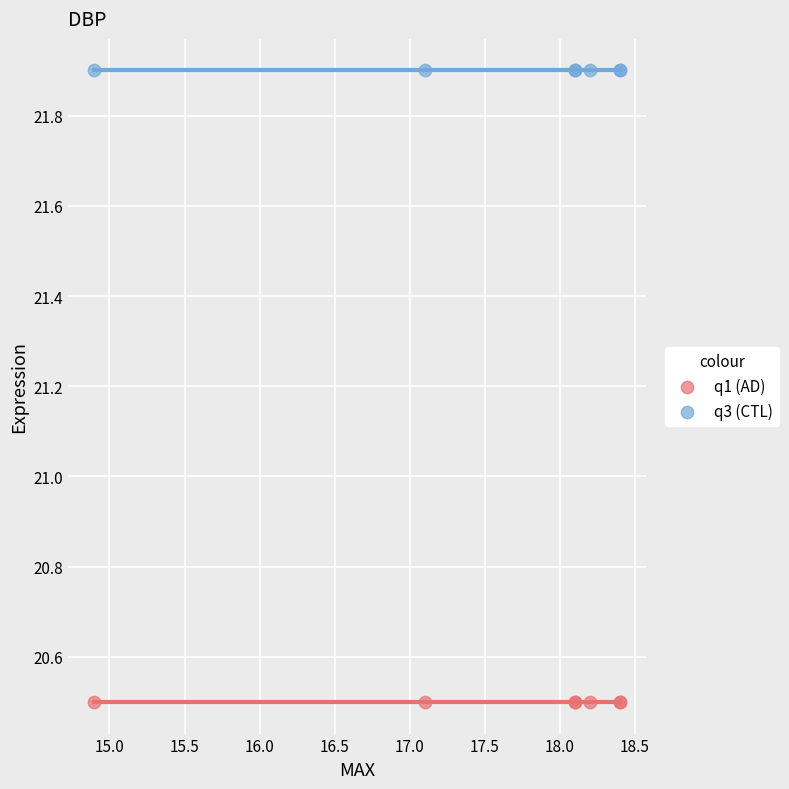

Which series reaches the maximum Y coordinate?

q3 (CTL)